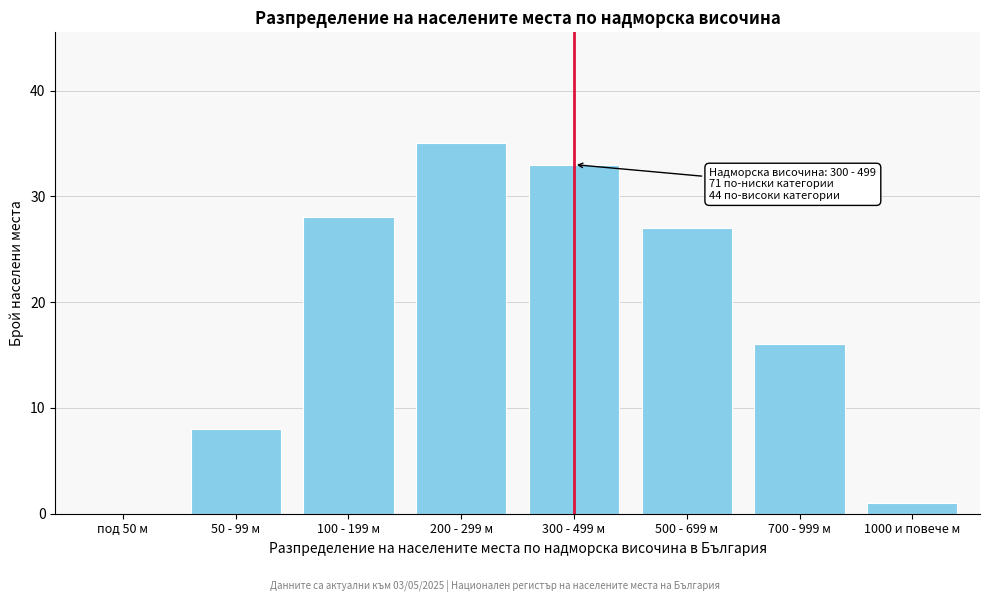

Reading left to right, what are all the values shown in this chart?

под 50 м=0	50 - 99 м=8	100 - 199 м=28	200 - 299 м=35	300 - 499 м=33	500 - 699 м=27	700 - 999 м=16	1000 и повече м=1